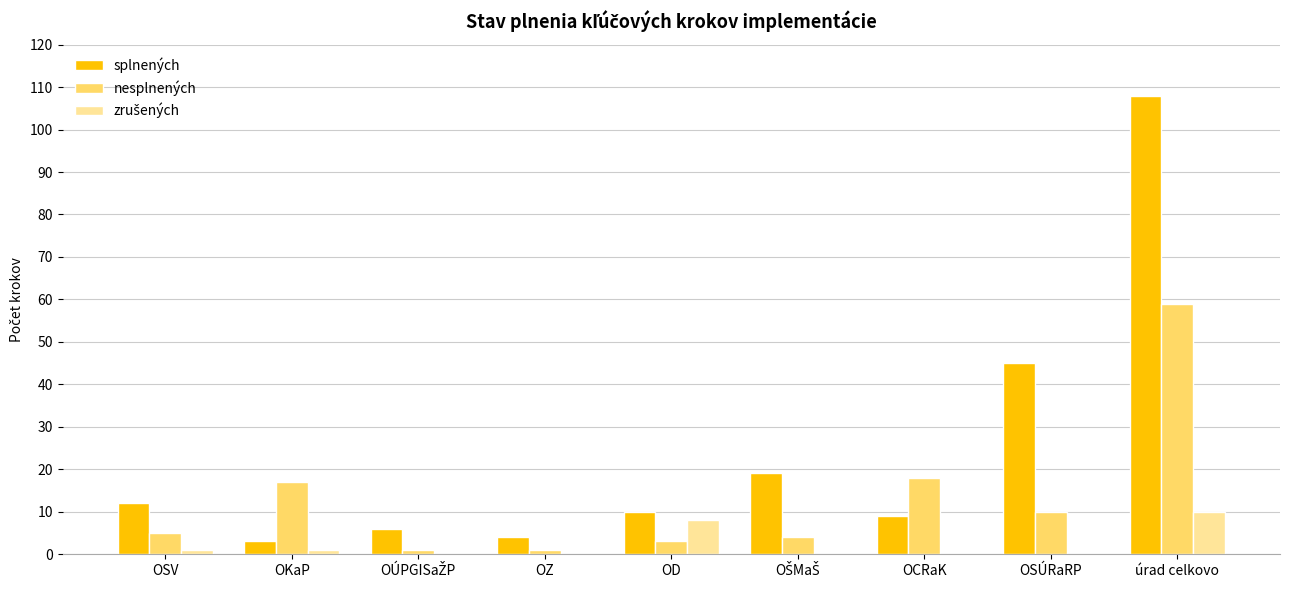

Count the number of data series in this chart.

3